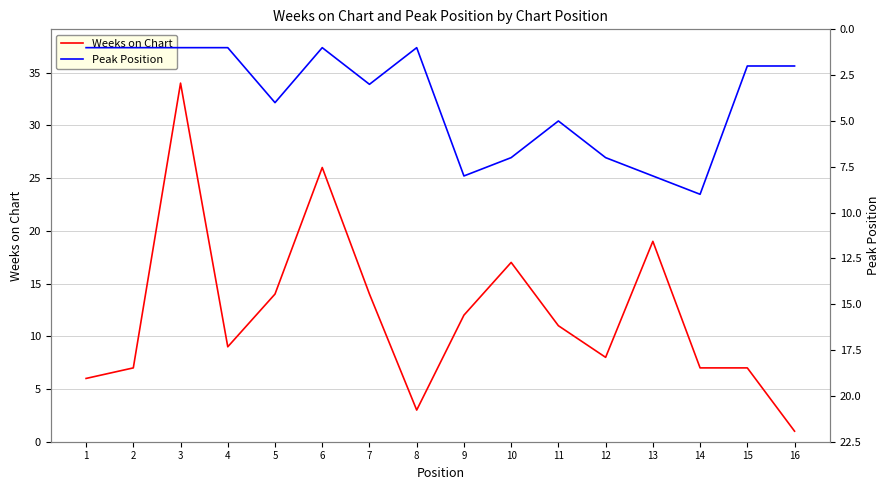

What is the maximum value for Peak Position?

9